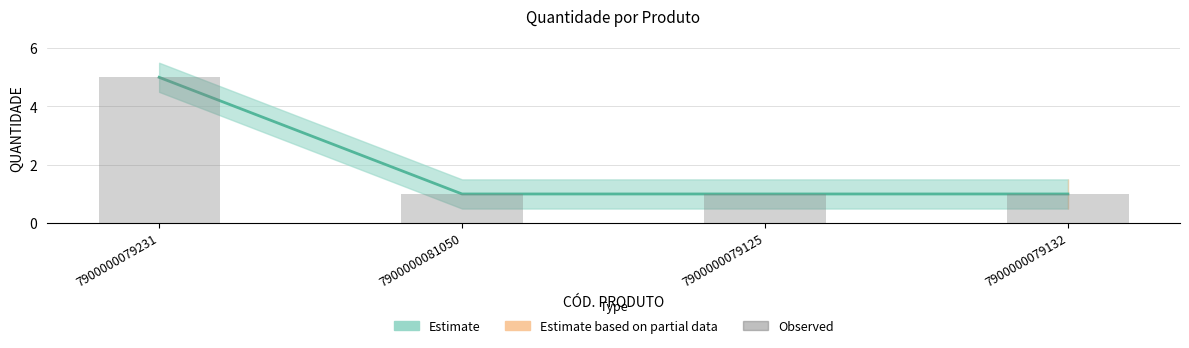

What is the maximum value shown in the chart?

5